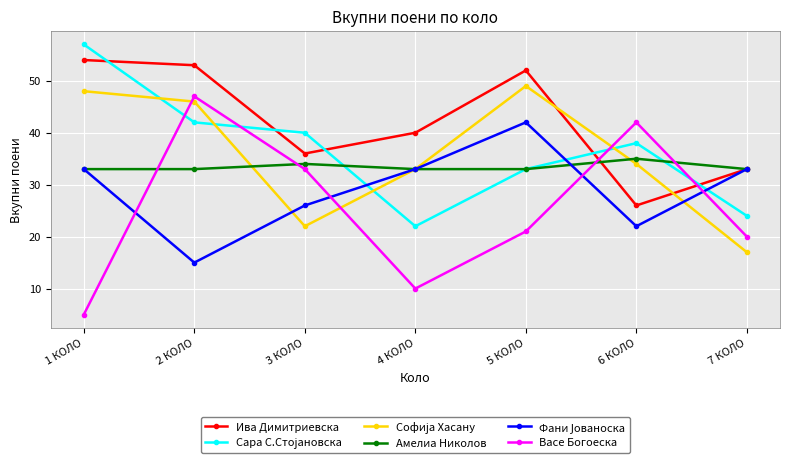

How many categories are shown in the chart?

7